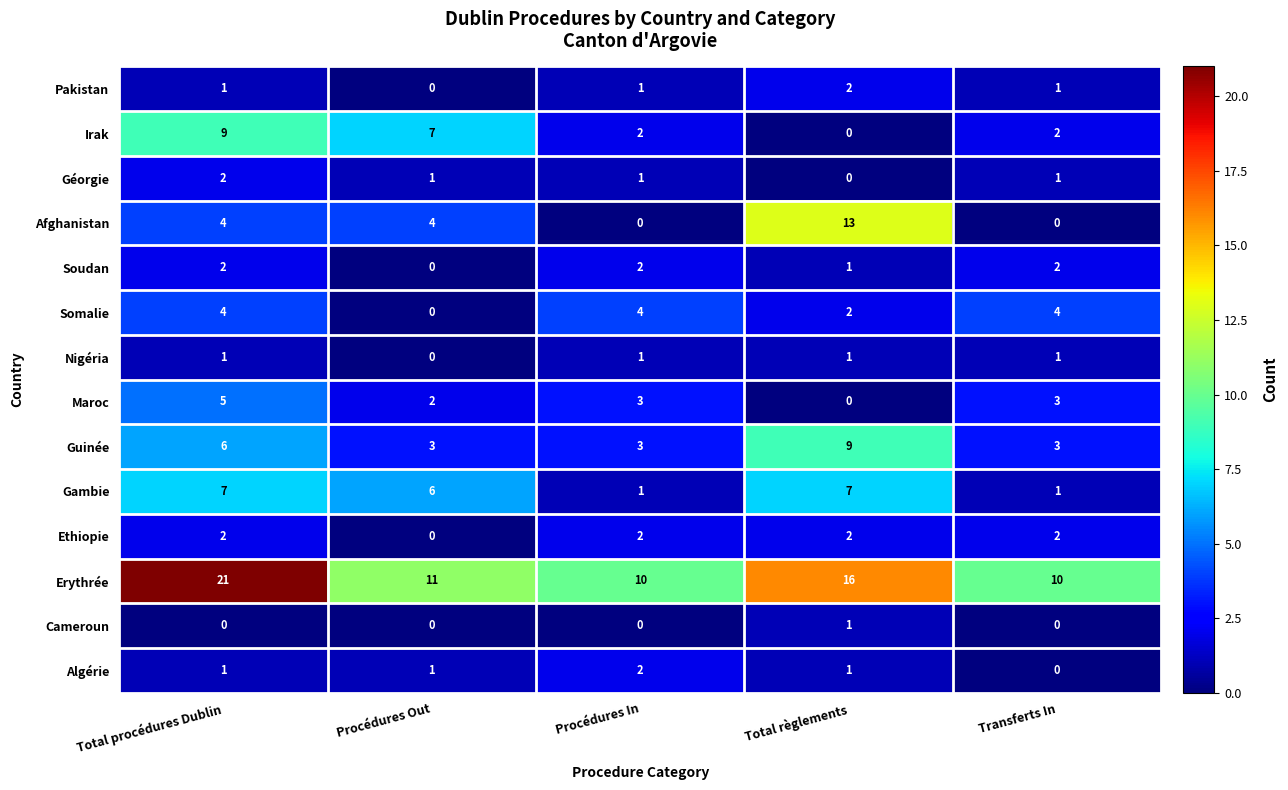

What is the maximum value for Guinée?

9